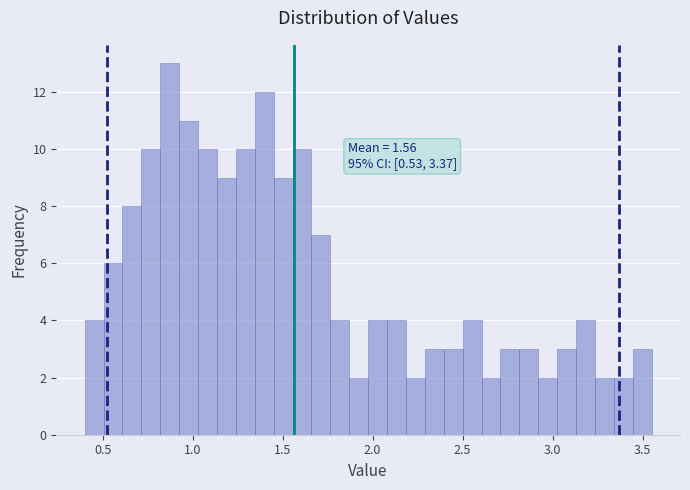

Around what value on the x-axis is the tallest bar? Give the approximate position of its centre, as read against the axis.

0.85